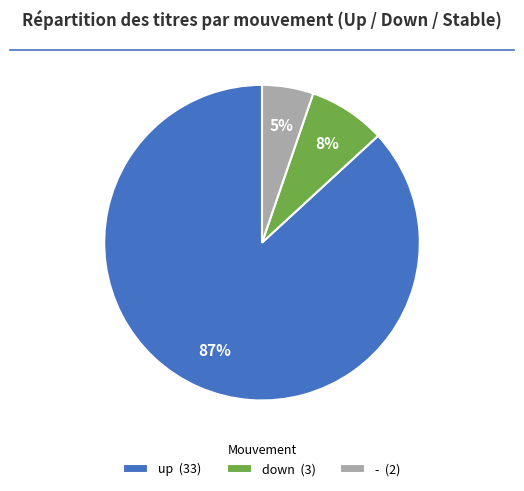

Between down and -, which is larger?

down